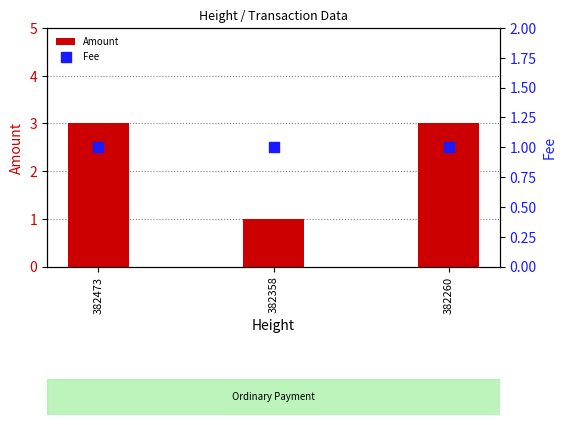

At how many categories does at least one series exceed 2?

2